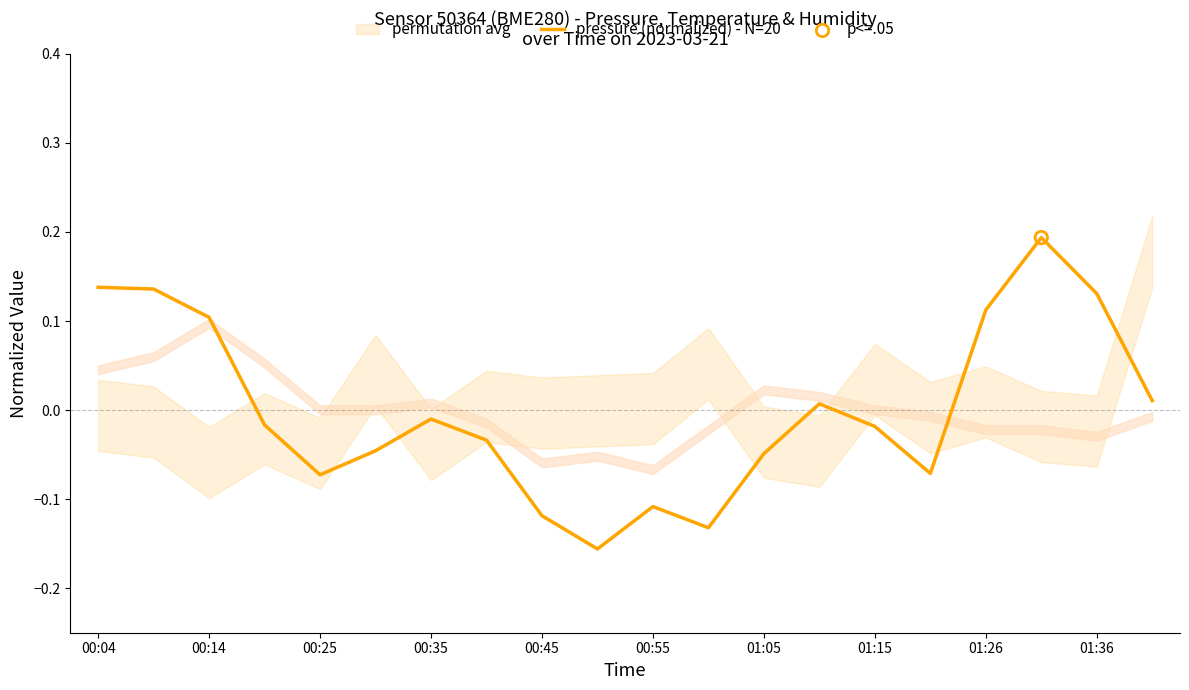

What is the change in value from 15 to 19?

+0.1